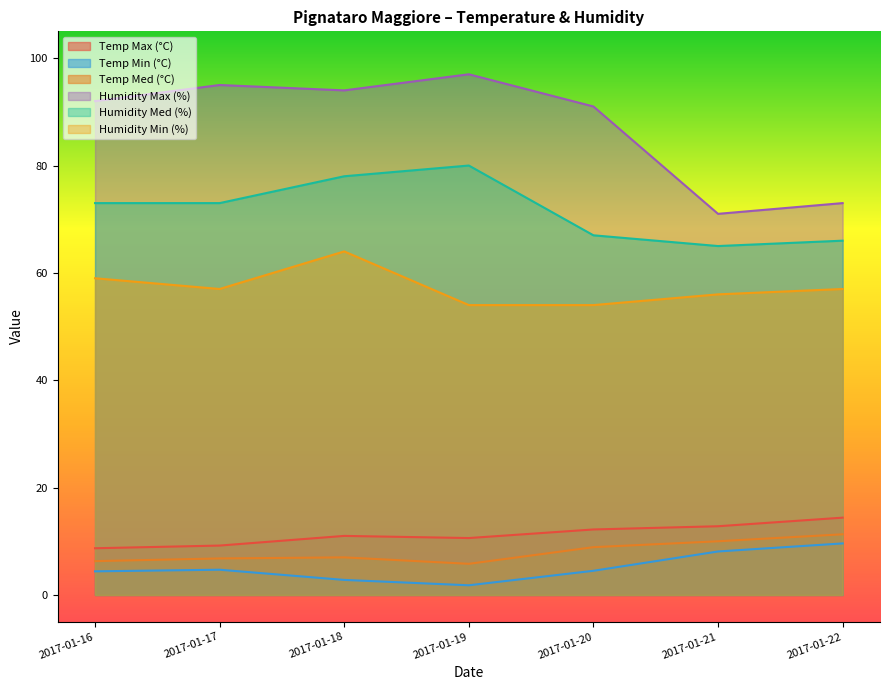

Which category has the lowest value across all series?

2017-01-19